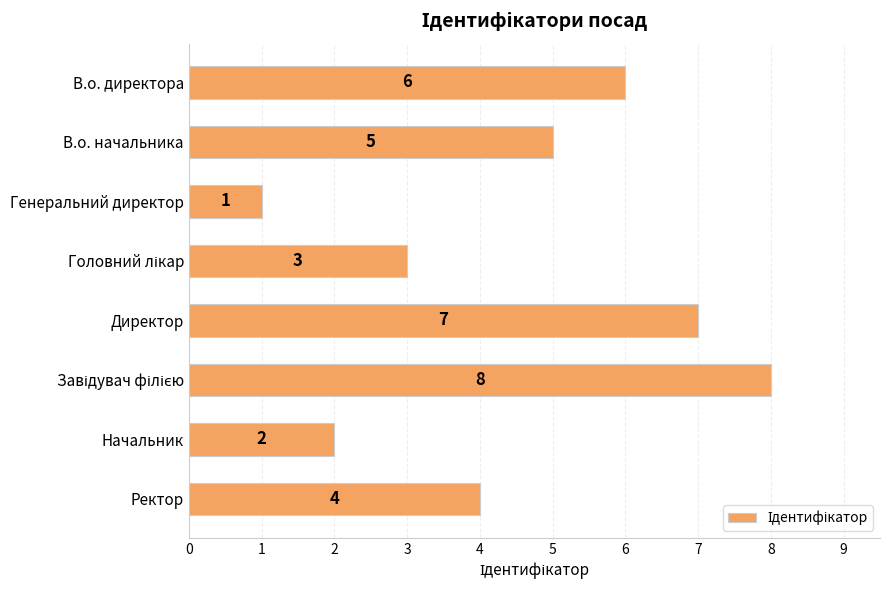

Approximately how many times larger is the value at В.о. начальника compared to Генеральний директор?

5.0